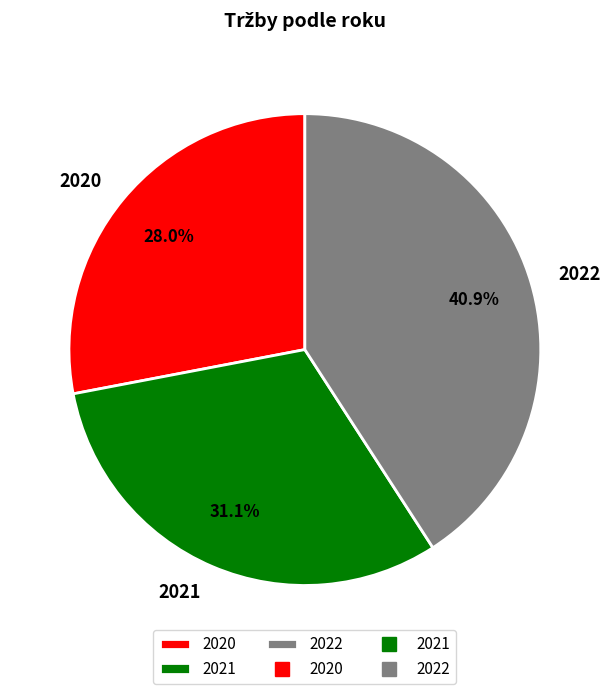

Is 2020 the majority of the pie?

No